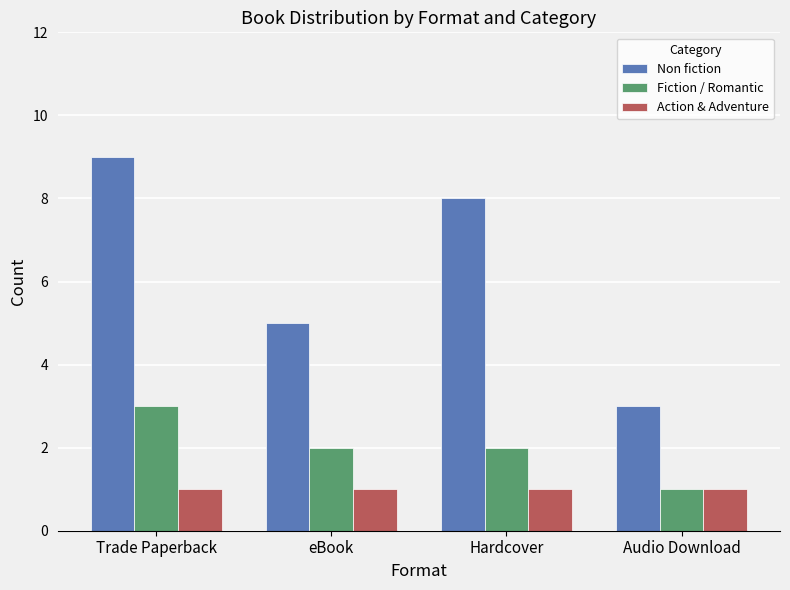

Count the number of data series in this chart.

3